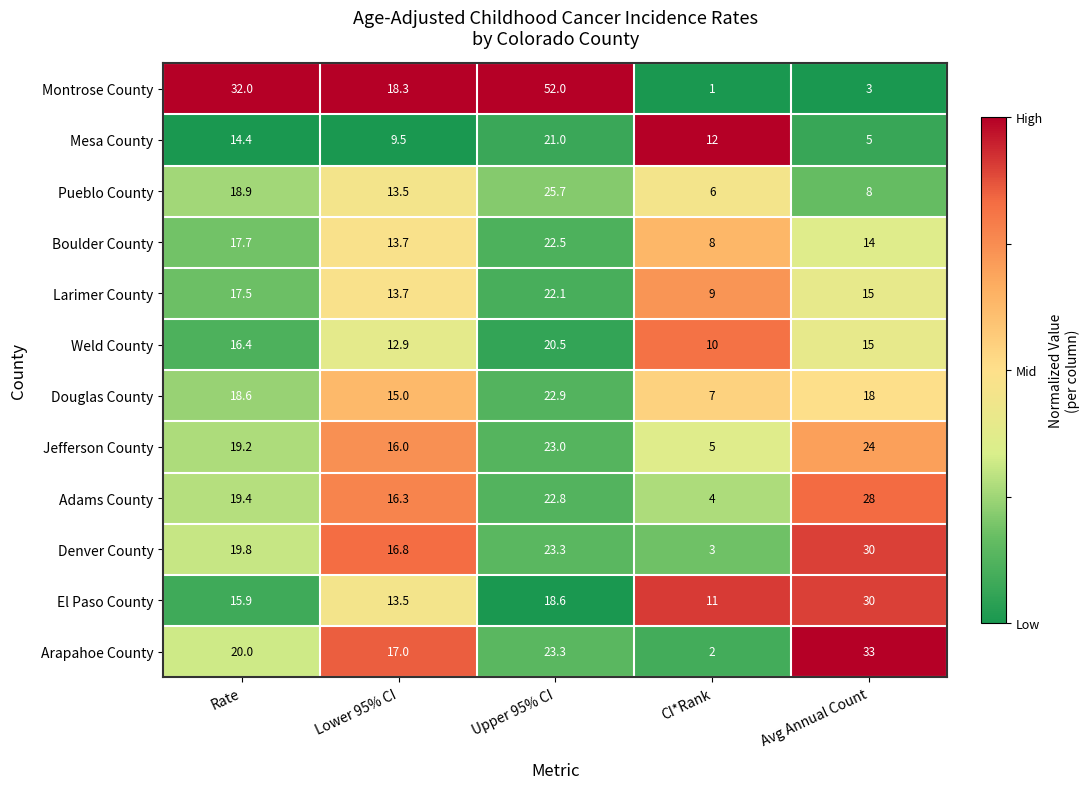

At which category does the chart reach its peak across all series?

Upper 95% CI